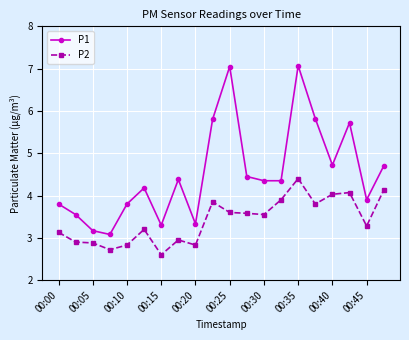

Which series has the largest total across all categories?

P1